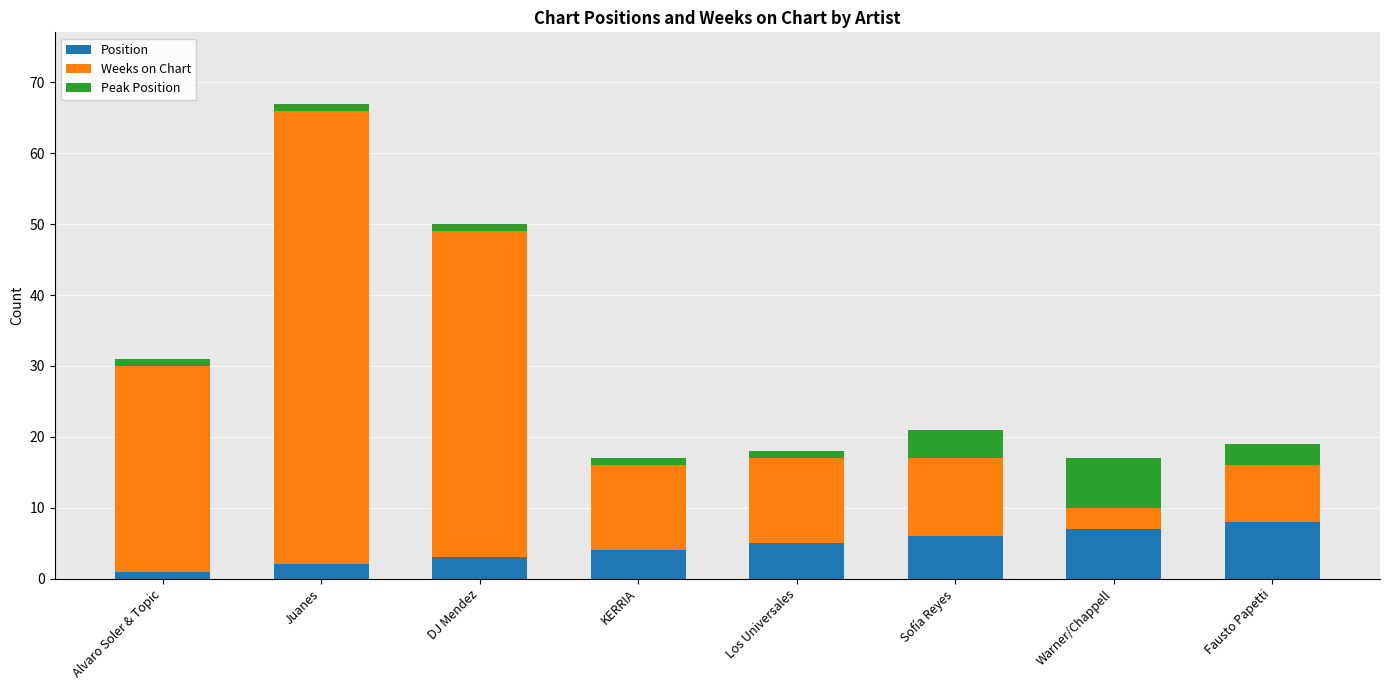

How many Position values are between 3 and 7?

5